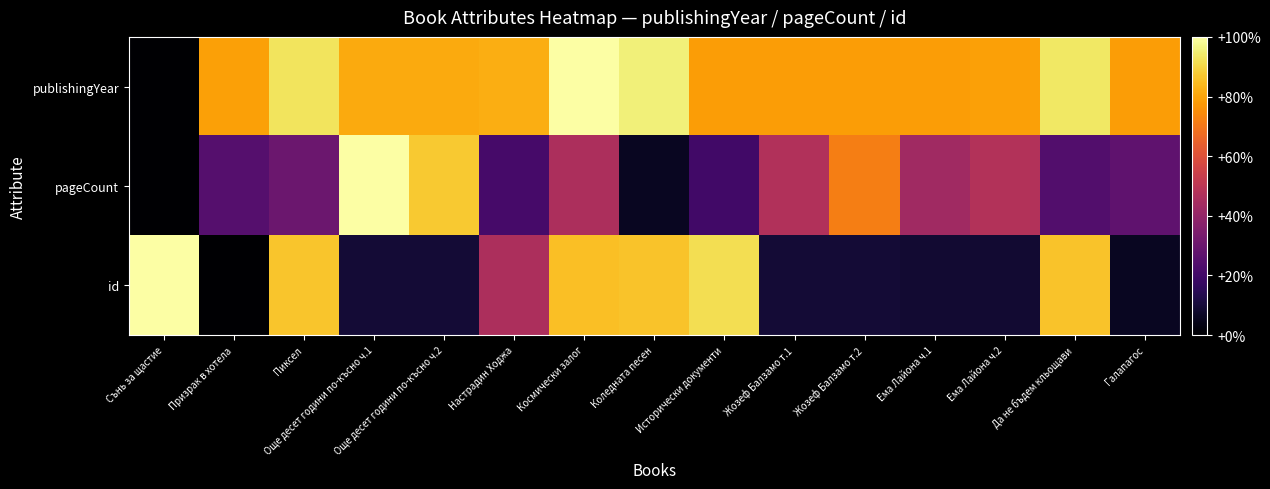

What is the total value across all series at Да не бъдем кльощави?

2.0